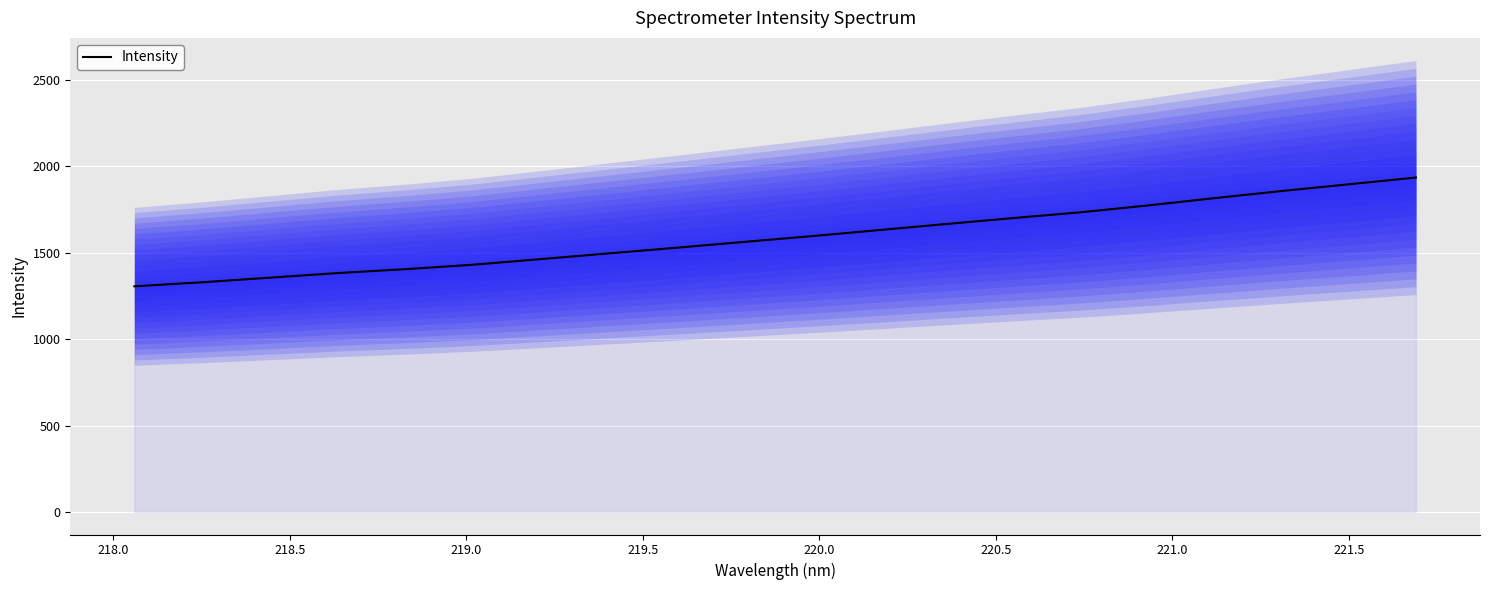

What is the maximum value for Intensity?

1936.2